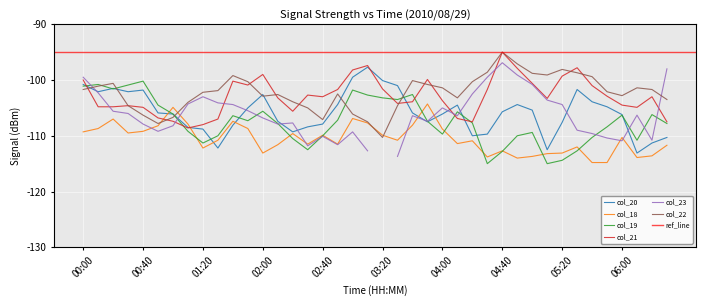

Which label corresponds to the smallest value in the chart?

04:30